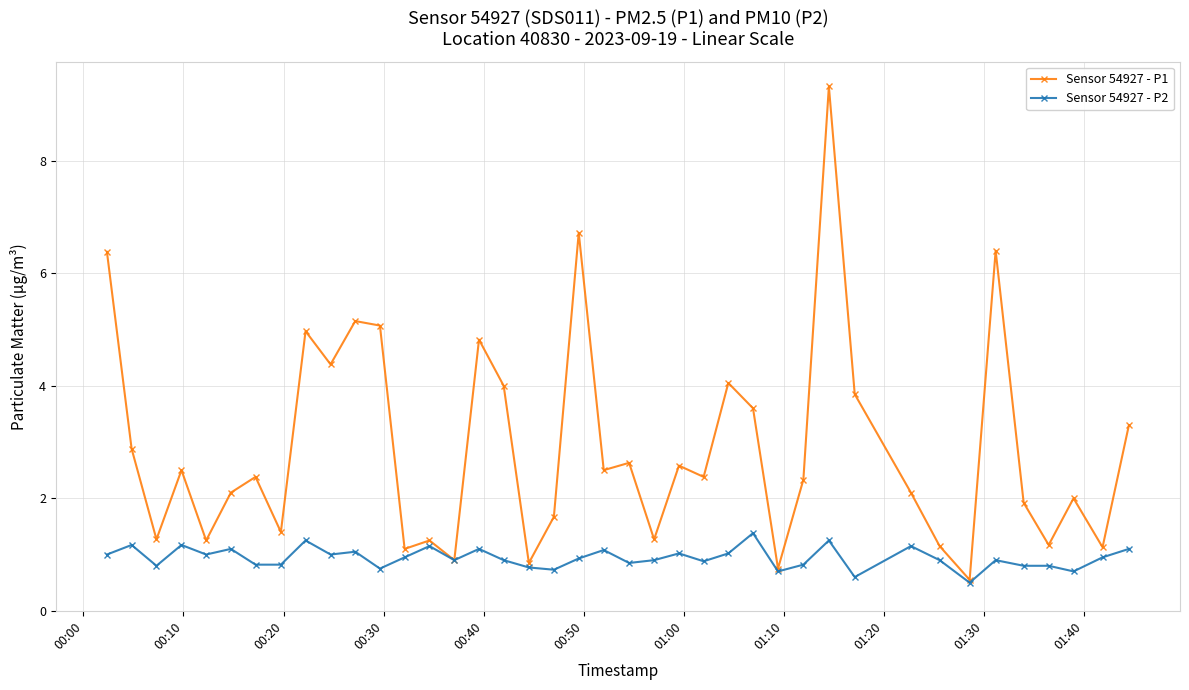

Rank the series by their average value, from lowest to highest.

Sensor 54927 - P2, Sensor 54927 - P1